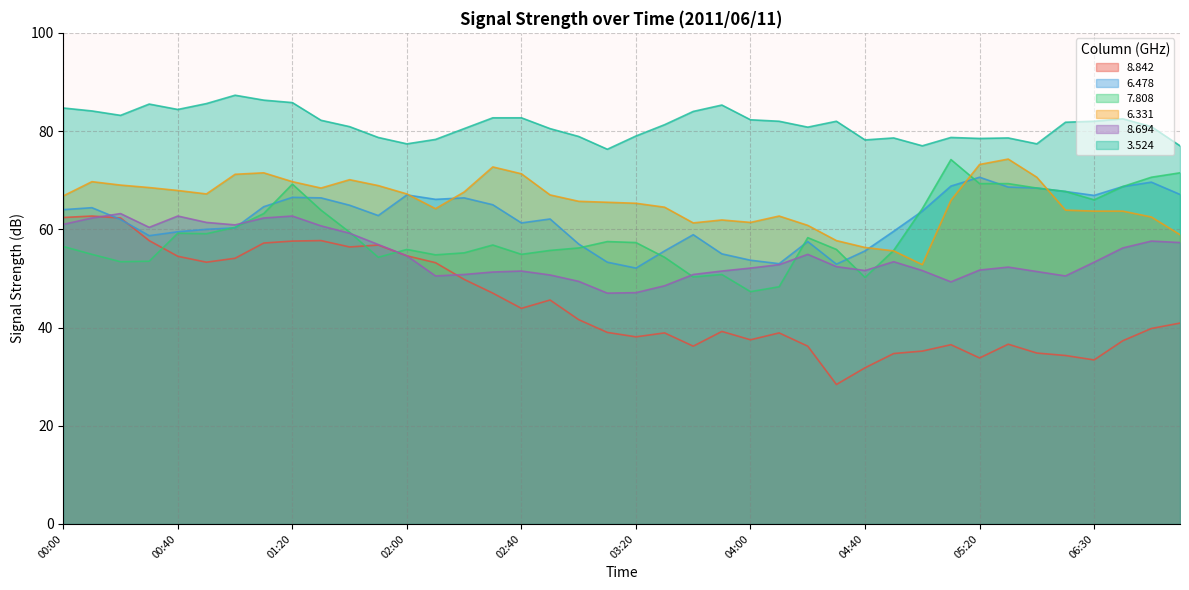

At which label is 8.842 closest to 45?

02:50